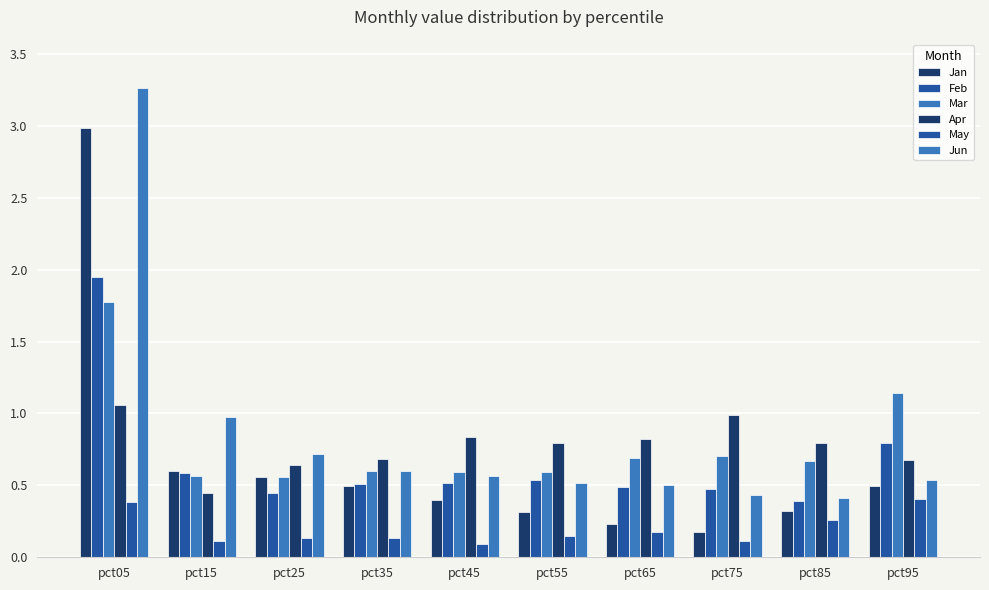

The value of Mar at pct75 is 0.7. True or false?

True